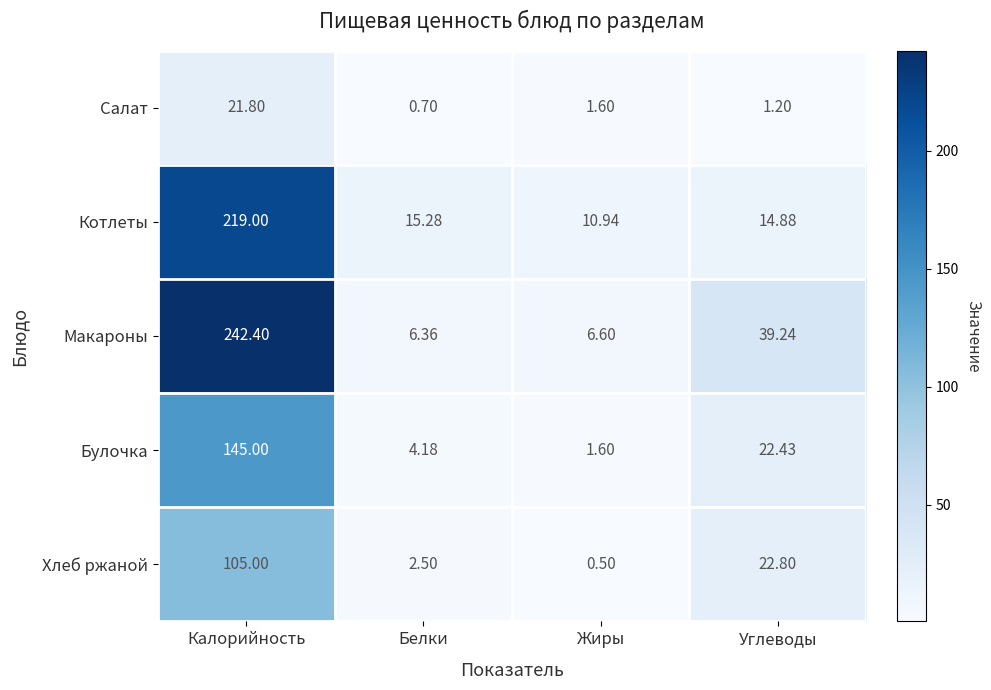

Which series has the largest range (max minus min)?

Макароны